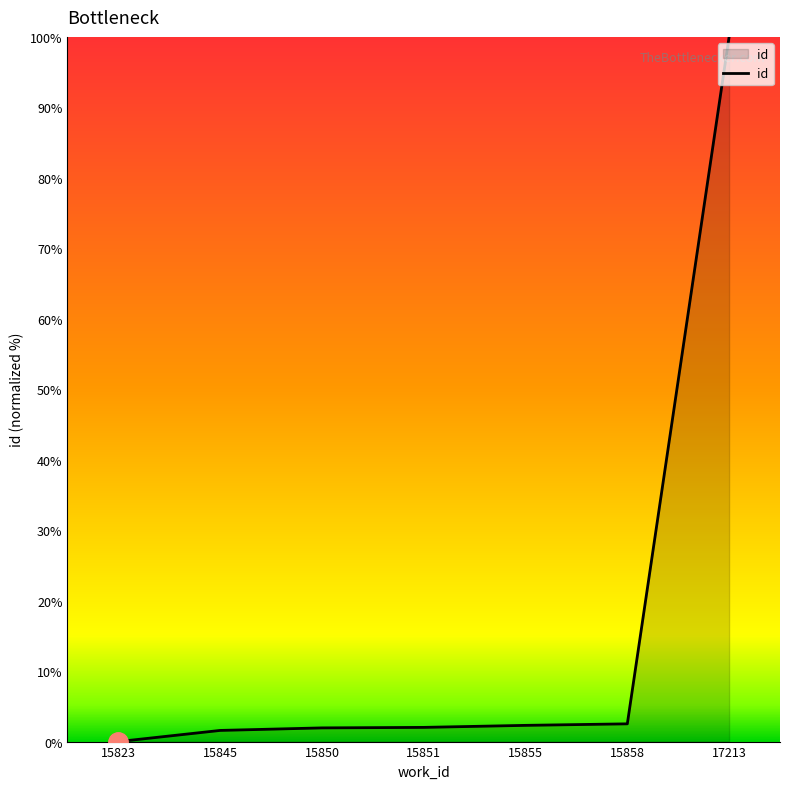

At which category does the chart reach its peak across all series?

17213